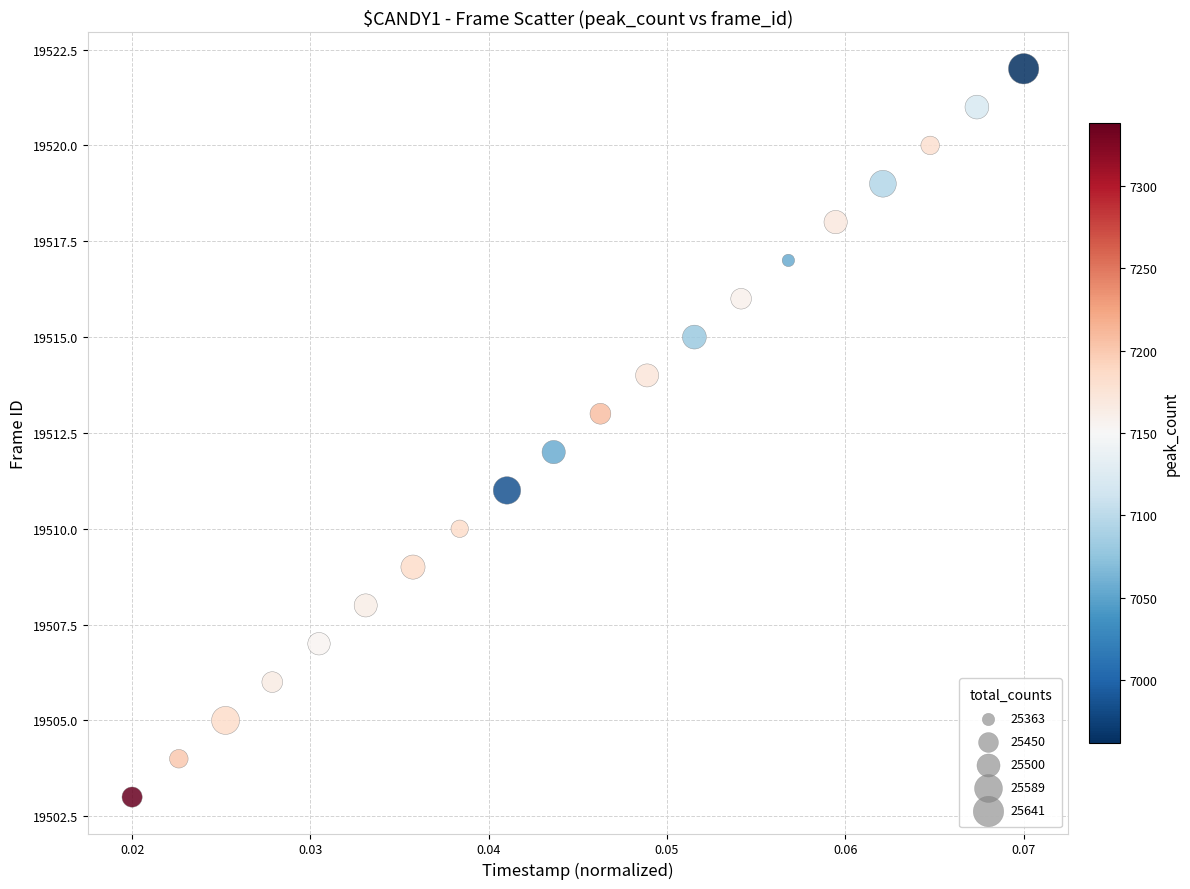

What is the range of Y values (max minus min)?

19